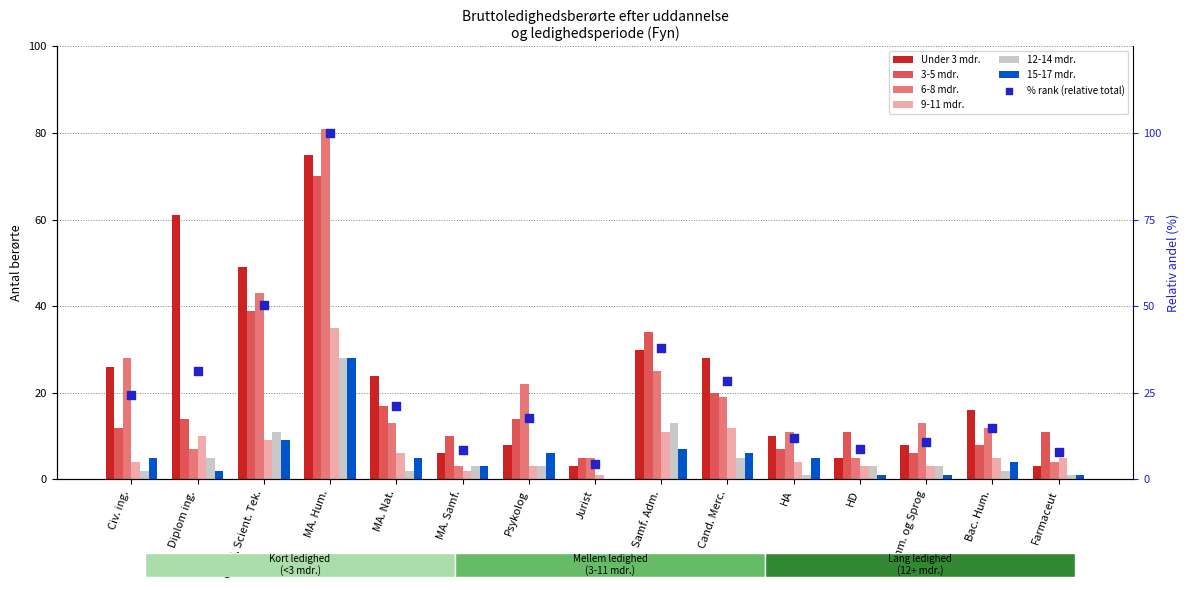

Which series has the largest total across all categories?

Under 3 mdr.